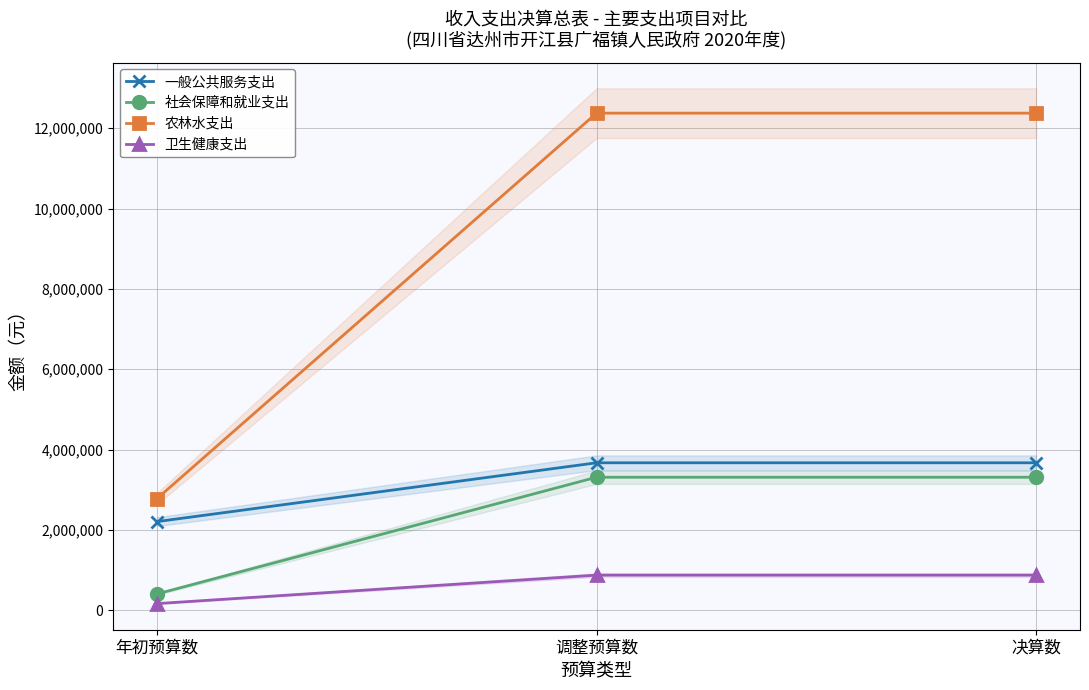

At which category is the sum across all series the highest?

调整预算数